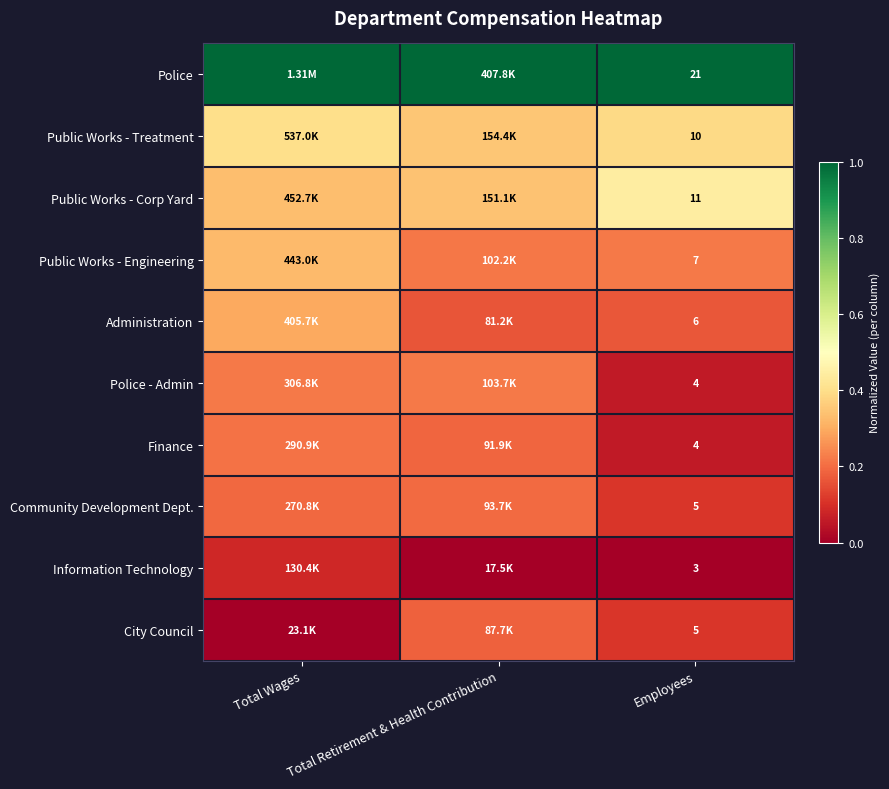

List the labels in order of Public Works - Engineering value, smallest first.

Total Retirement & Health Contribution, Employees, Total Wages